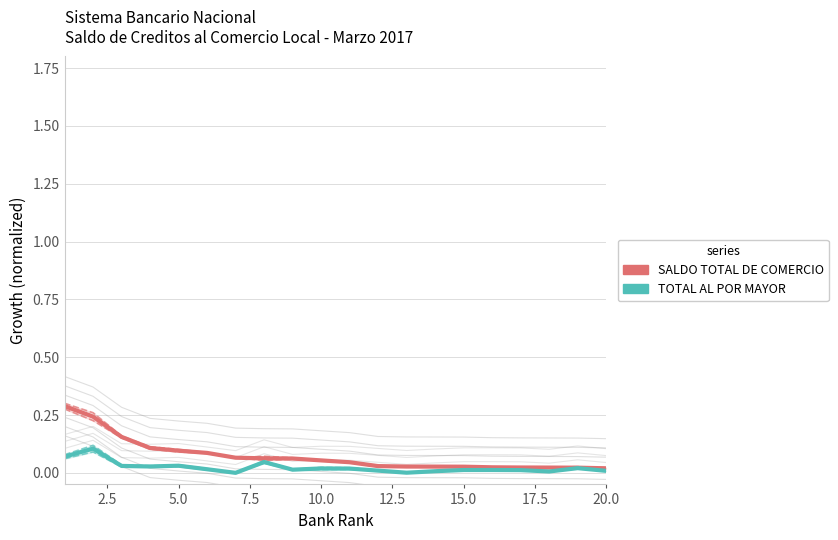

True or false: SALDO TOTAL DE COMERCIO and TOTAL AL POR MAYOR intersect in this chart.

False